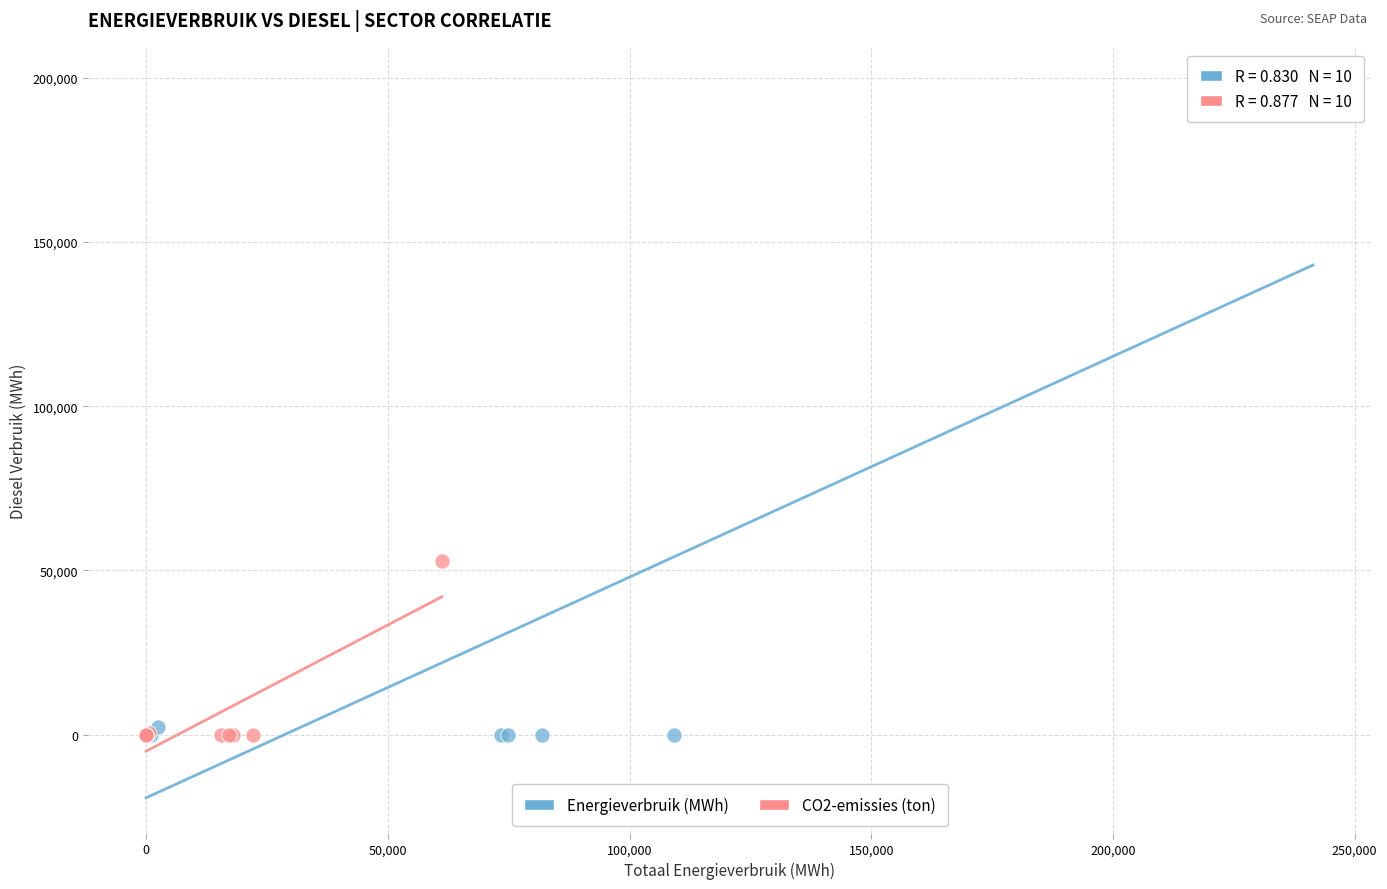

Which series has the widest spread of Y values?

Energieverbruik (MWh)